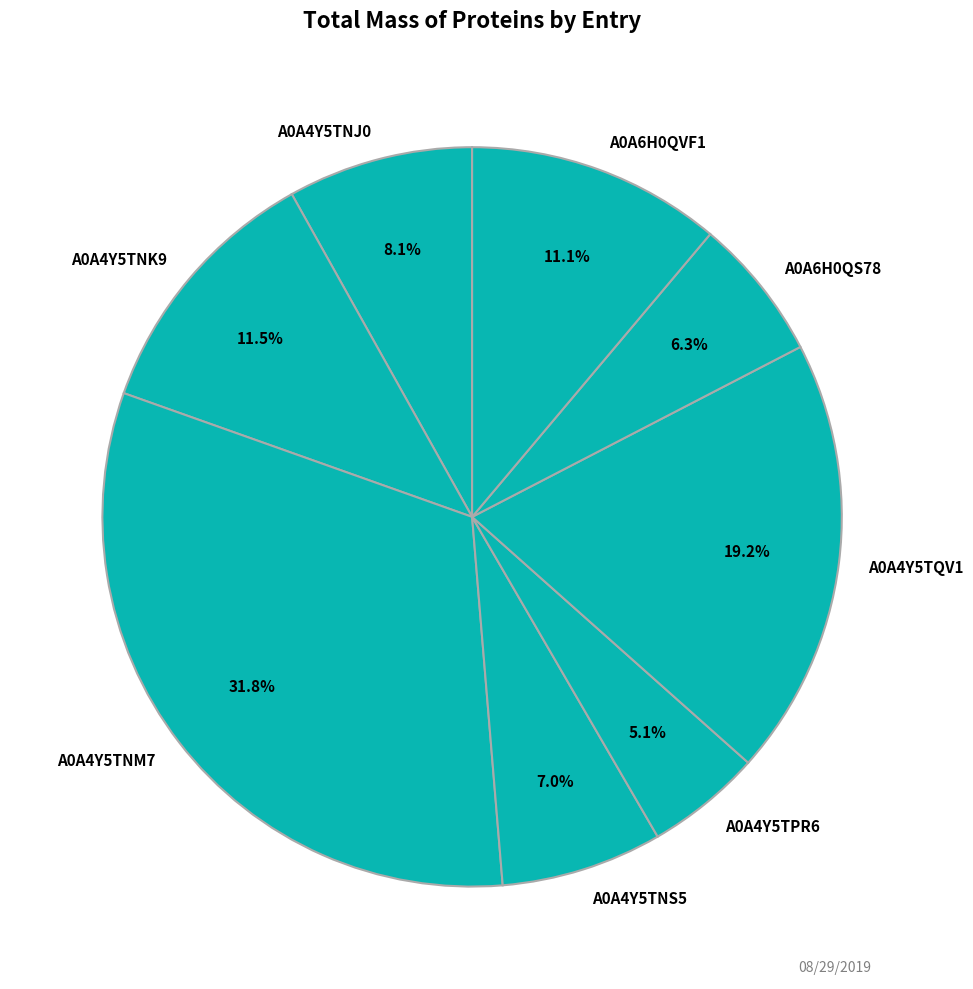

How much of the chart is everything except A0A4Y5TNK9?

88.5%